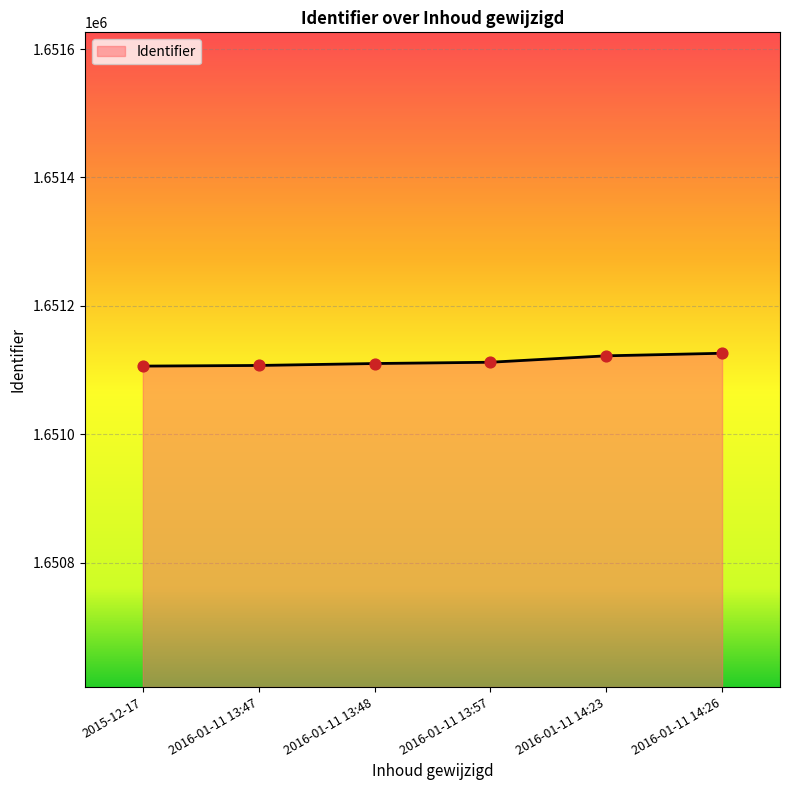

Approximately how many times larger is the value at 2015-12-17 compared to 2016-01-11 14:26?

1.0